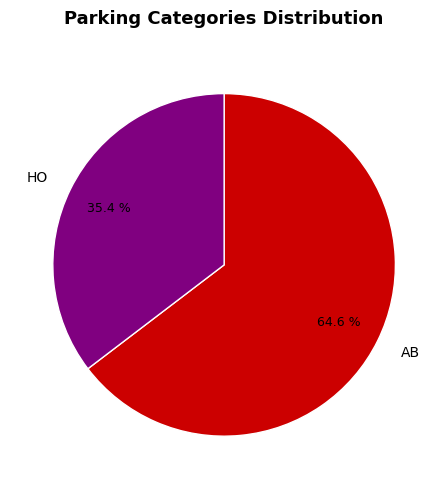

What is the ratio of the value at HO to the value at AB?

0.5